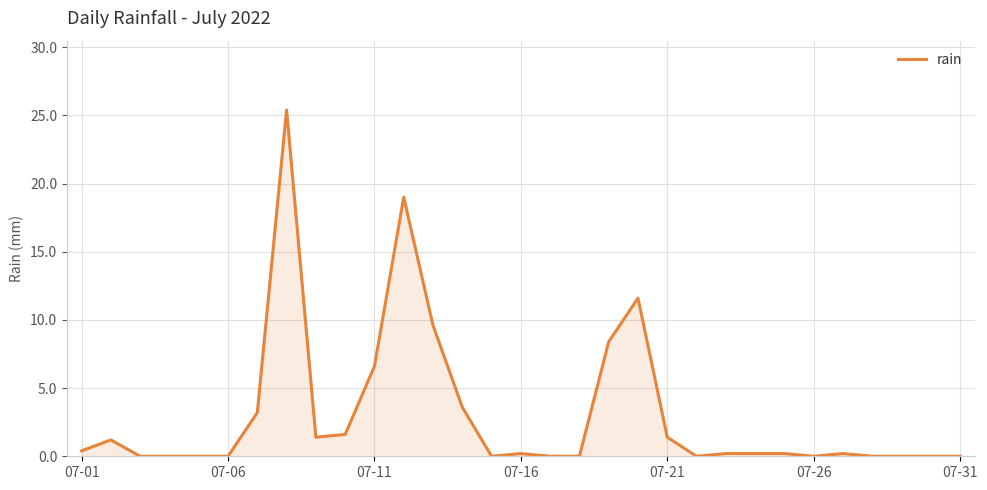

Count the number of categories in the chart.

31